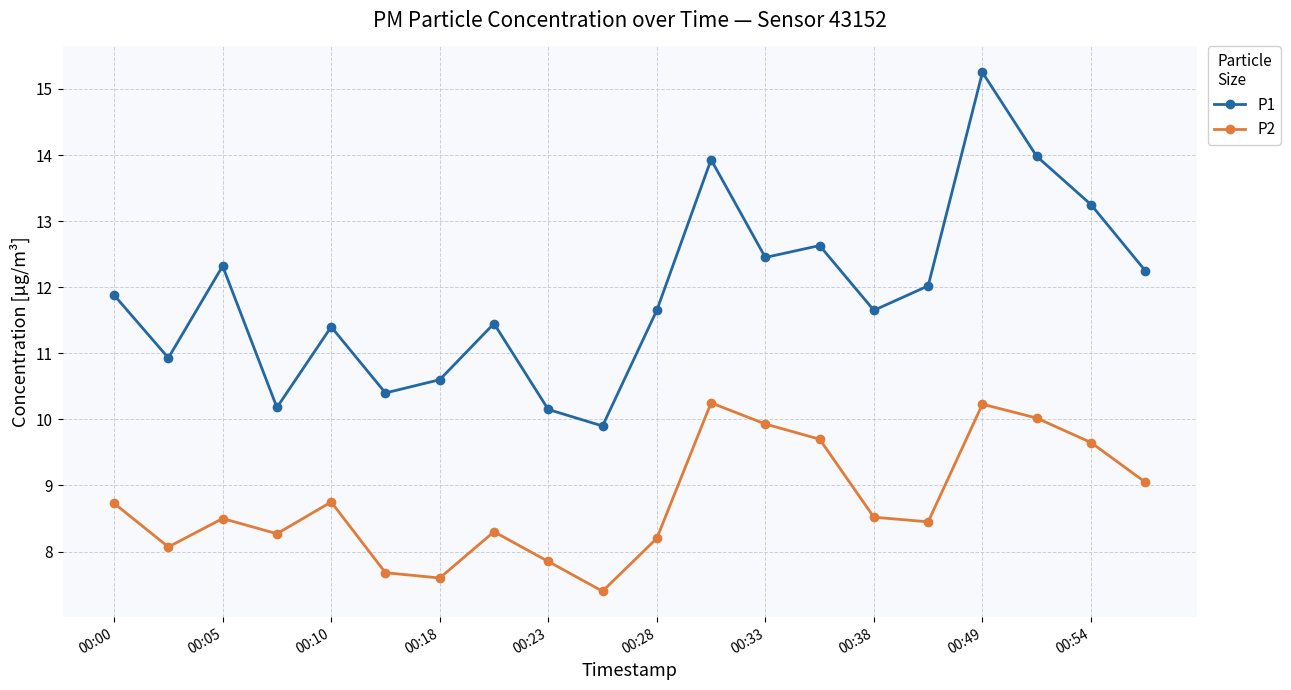

Does the chart have visible grid lines?

Yes